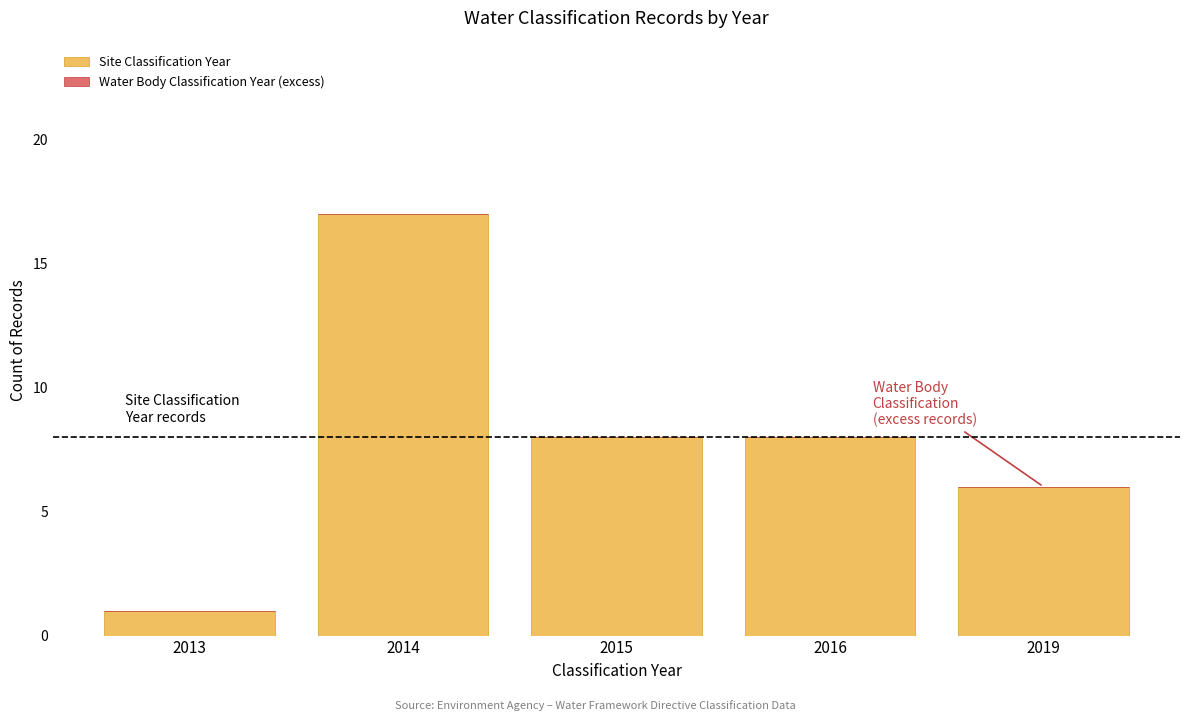

Reading left to right, what are all the values shown in this chart?

2013=1	2014=17	2015=8	2016=8	2019=6